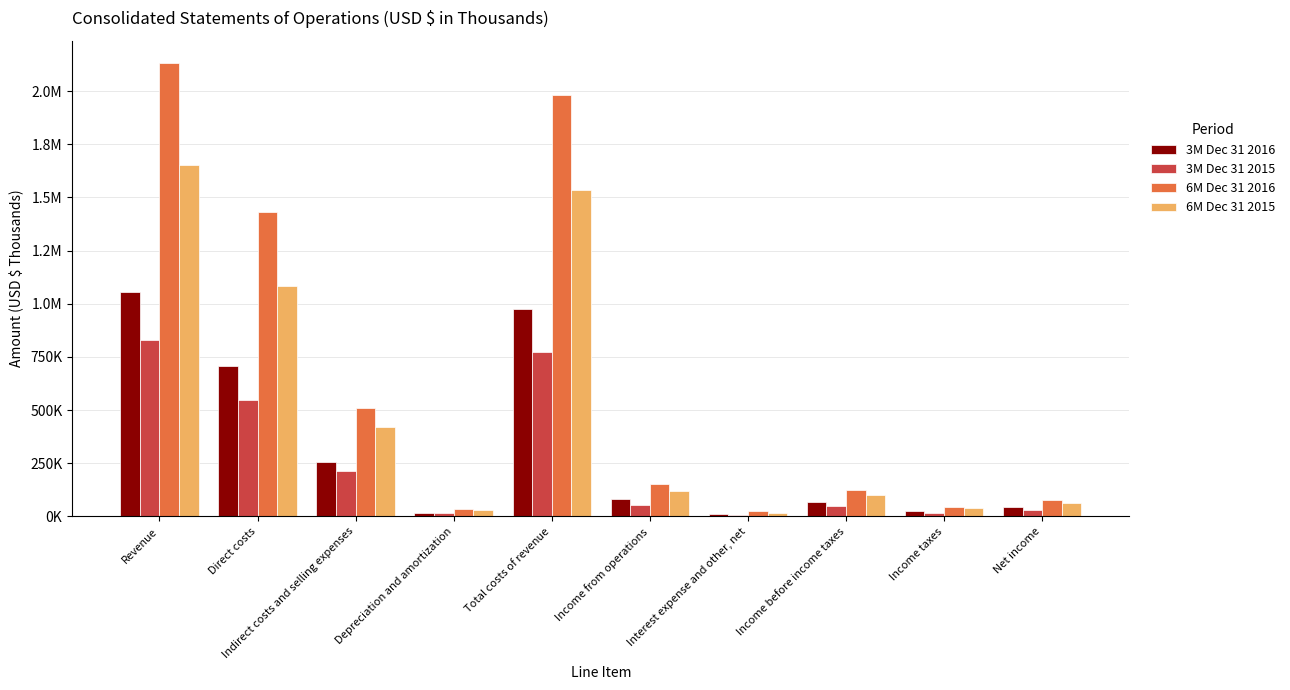

What is the difference between the 6M Dec 31 2016 values at Total costs of revenue and Income before income taxes?

1855798